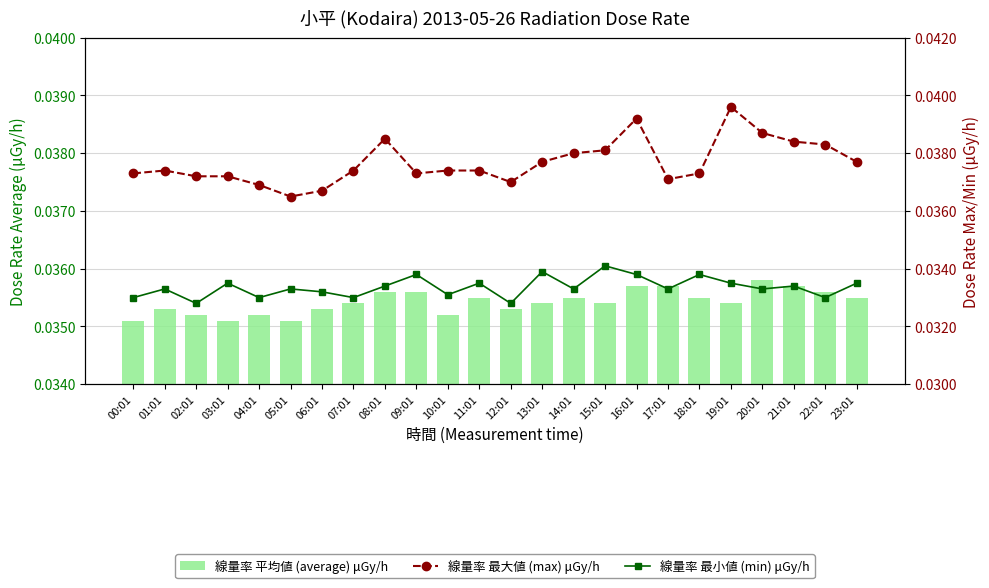

What is the sum of all 線量率 最小値 (min) μGy/h values?

0.8